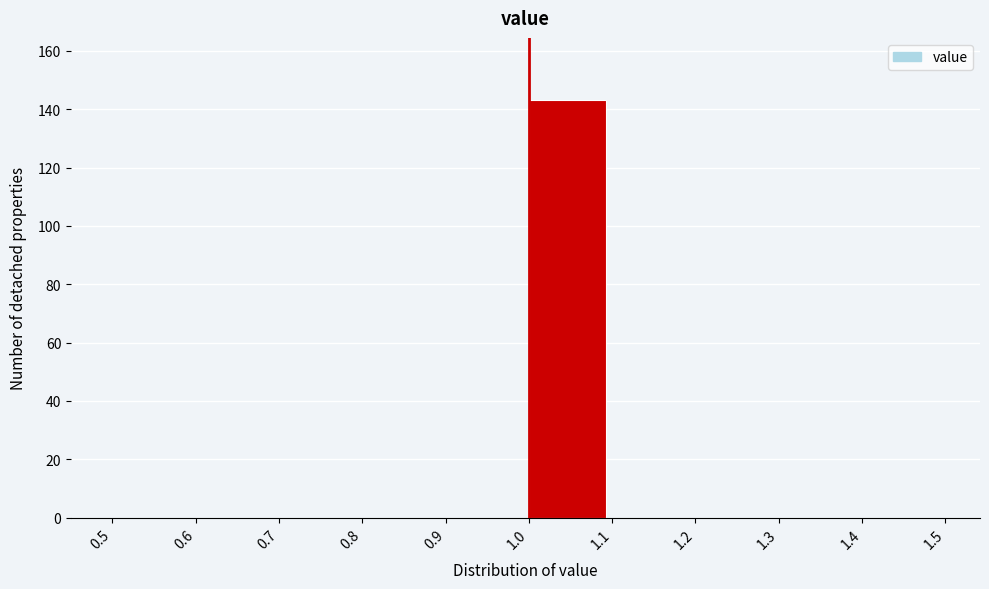

Which range on the x-axis has the tallest bar?

1.0 to 1.1